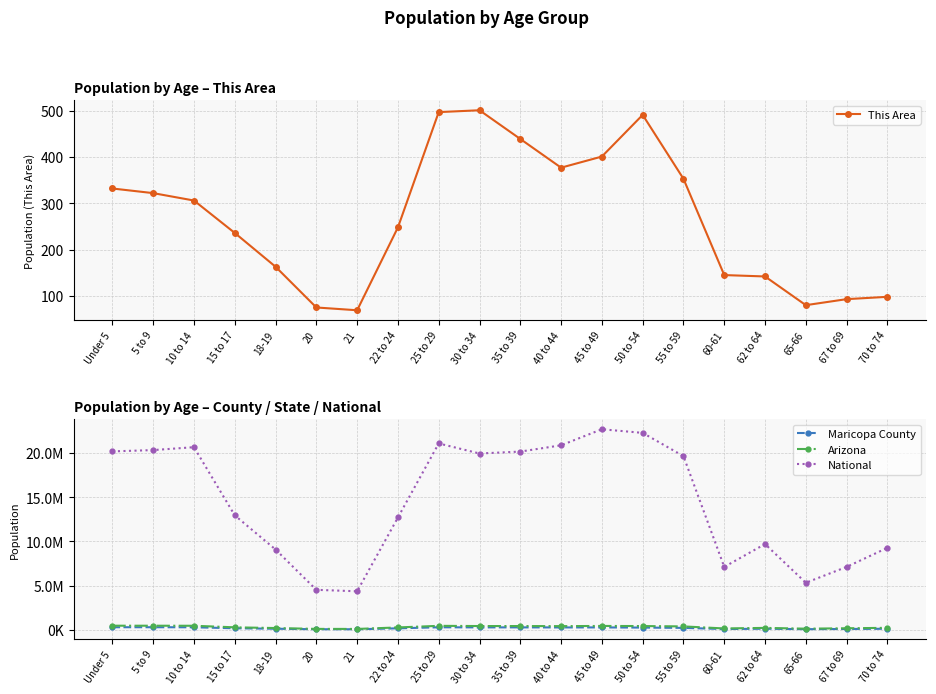

What is the minimum value shown in the chart?

69